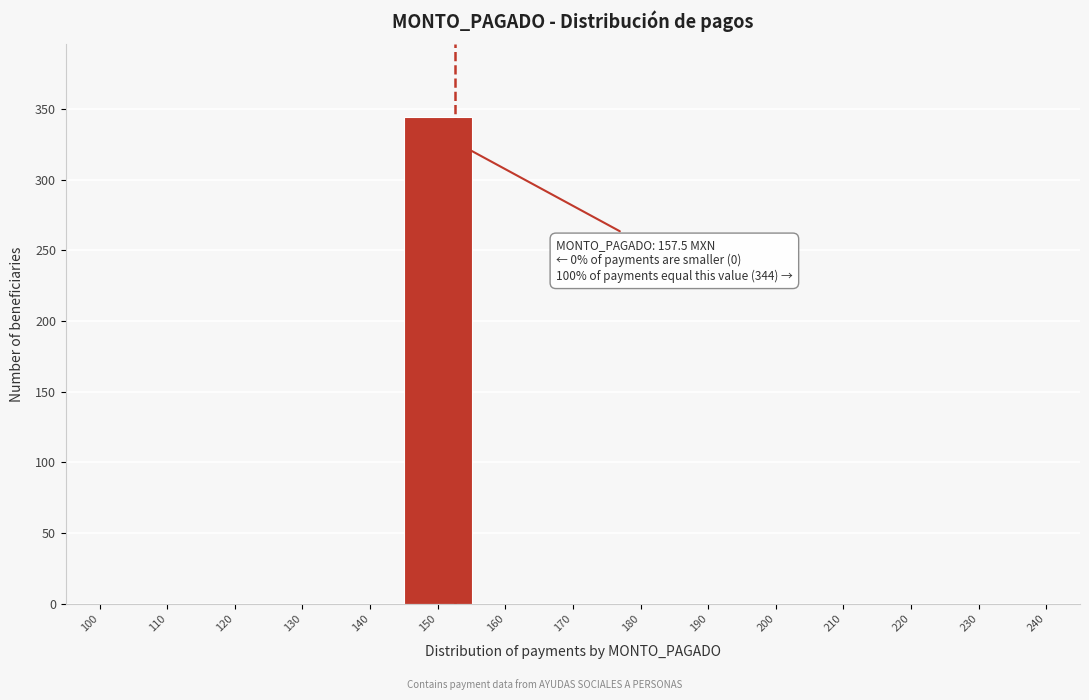

Reading right to left, transcribe all the data shown in this chart.

240=0	230=0	220=0	210=0	200=0	190=0	180=0	170=0	160=0	150=344	140=0	130=0	120=0	110=0	100=0